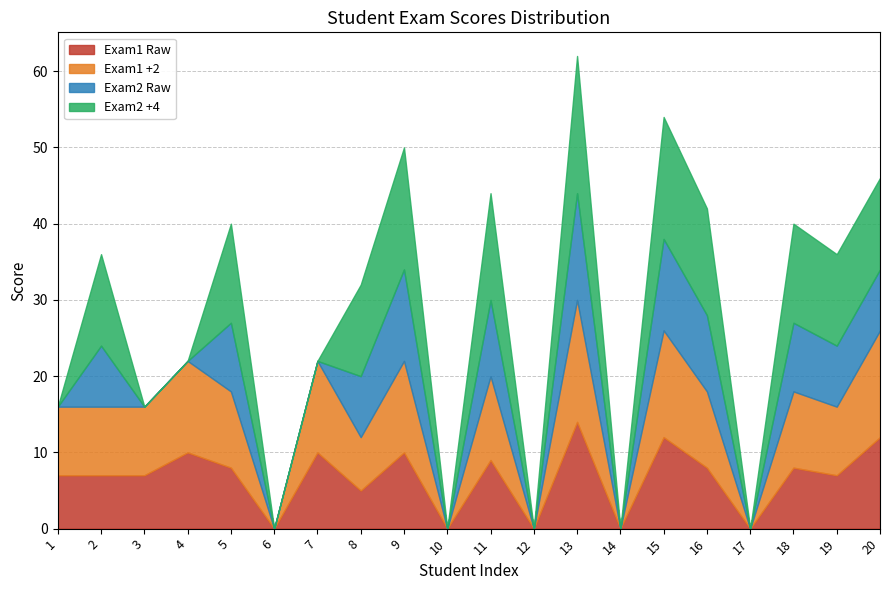

What is the spread (max minus min) of values at 16?

6